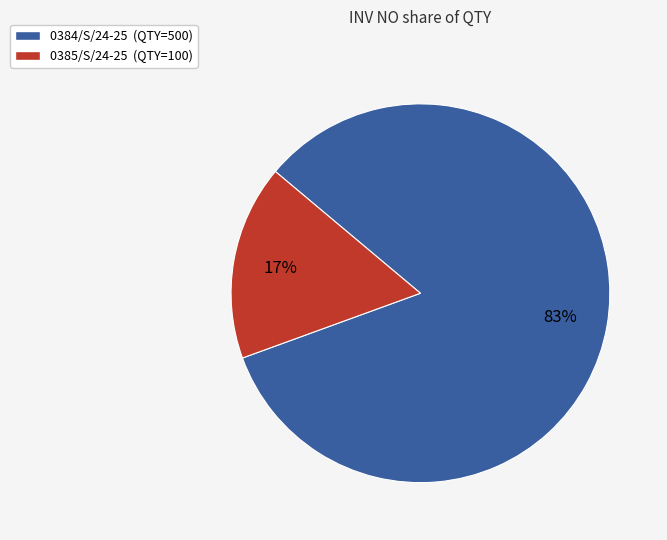

Which slice represents more than half of the pie?

0384/S/24-25